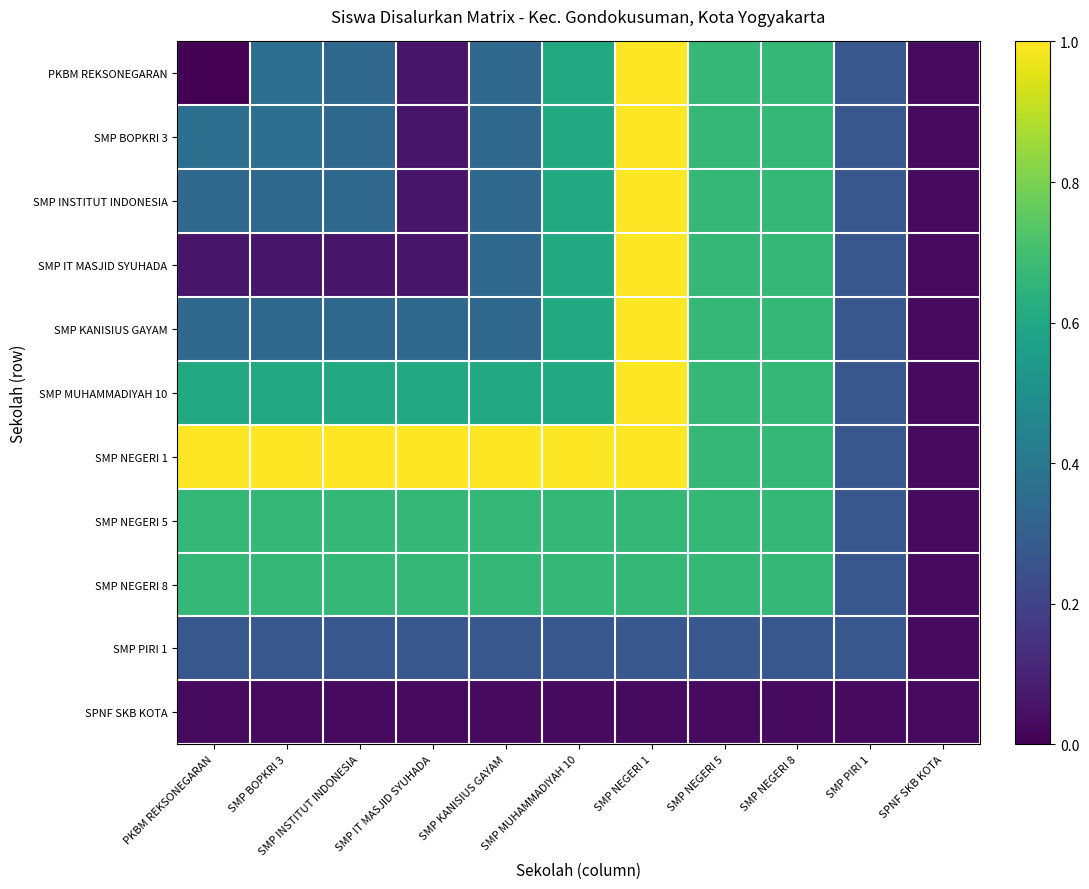

List the series in order of their peak value, highest first.

PKBM REKSONEGARAN, SMP BOPKRI 3, SMP INSTITUT INDONESIA, SMP IT MASJID SYUHADA, SMP KANISIUS GAYAM, SMP MUHAMMADIYAH 10, SMP NEGERI 1, SMP NEGERI 5, SMP NEGERI 8, SMP PIRI 1, SPNF SKB KOTA